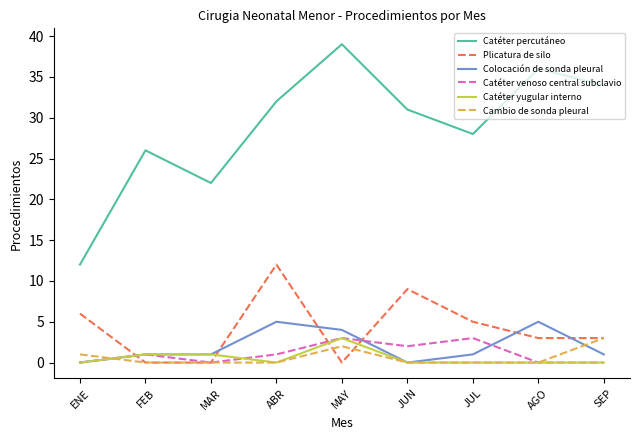

How many Colocación de sonda pleural values are between 1 and 4?

5